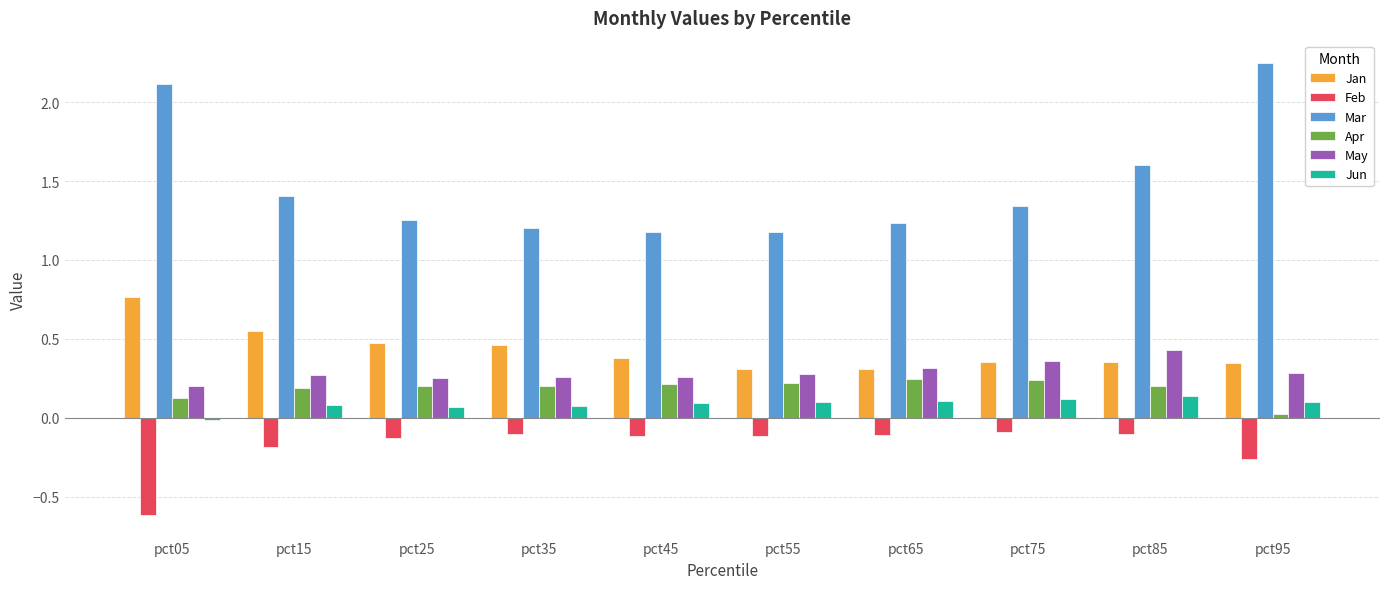

The value of Apr at pct65 is 0.4. True or false?

False